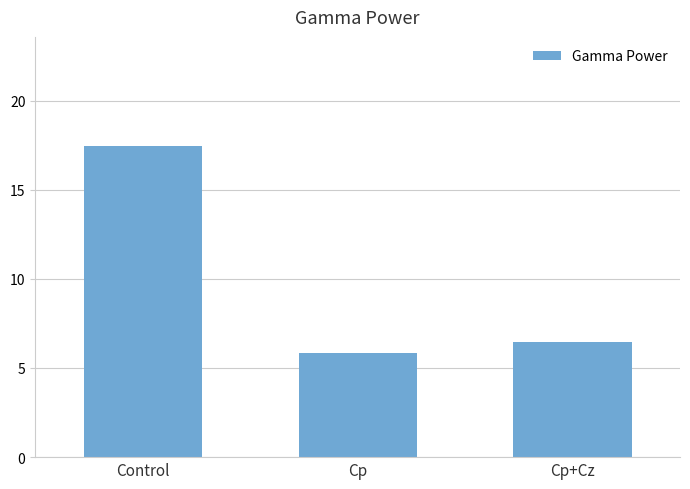

What is the difference between the maximum and second lowest values?

11.0